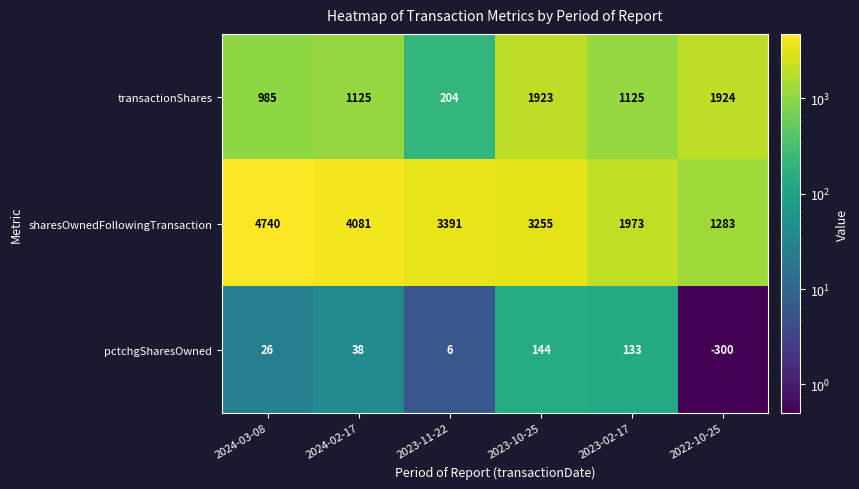

Rank the series by their average value, from highest to lowest.

sharesOwnedFollowingTransaction, transactionShares, pctchgSharesOwned